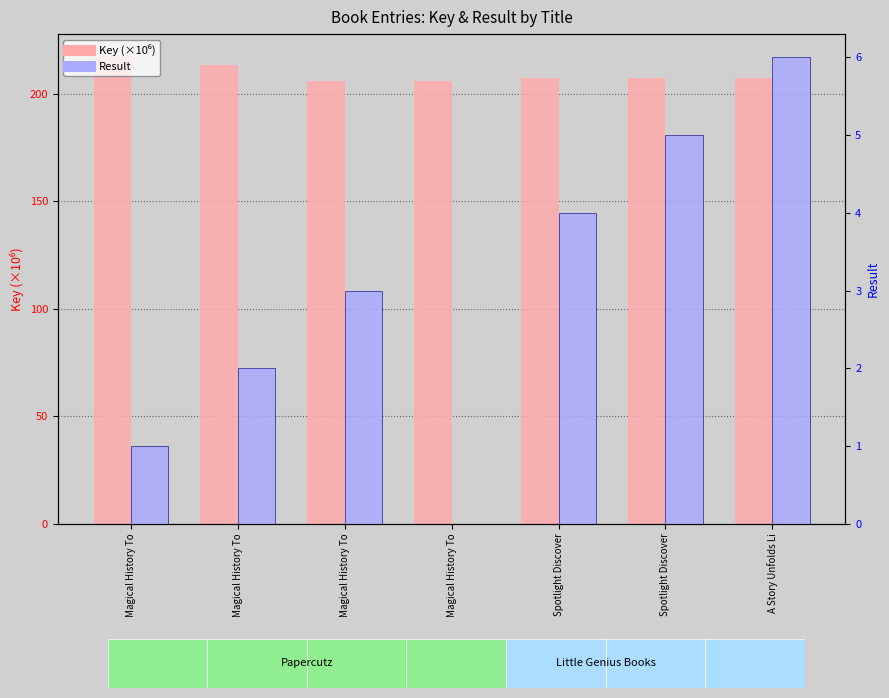

How many values in the Key (×10⁶) series exceed 207?

5